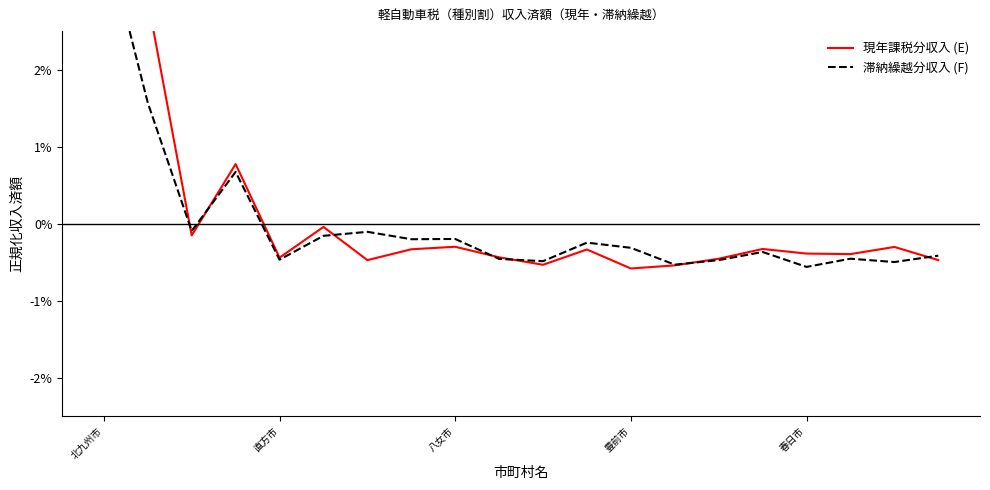

At how many categories does at least one series exceed 3?

1